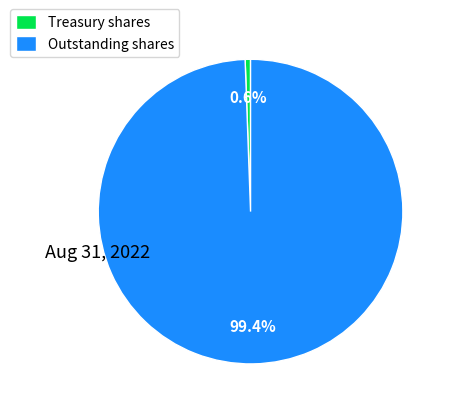

Does Treasury shares account for over 50% of the chart?

No